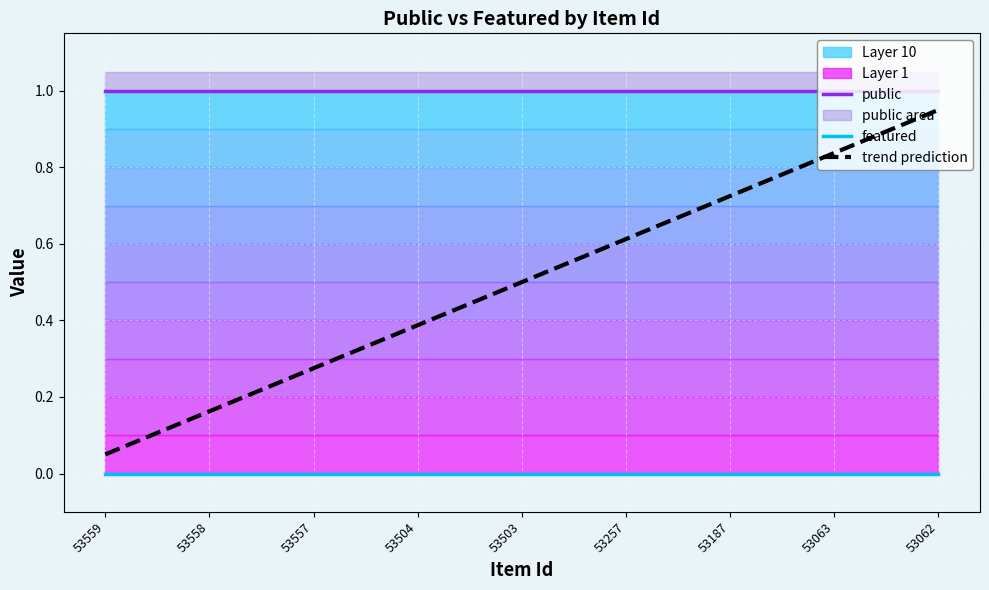

What are all the series names shown in the legend?

public, featured, trend prediction